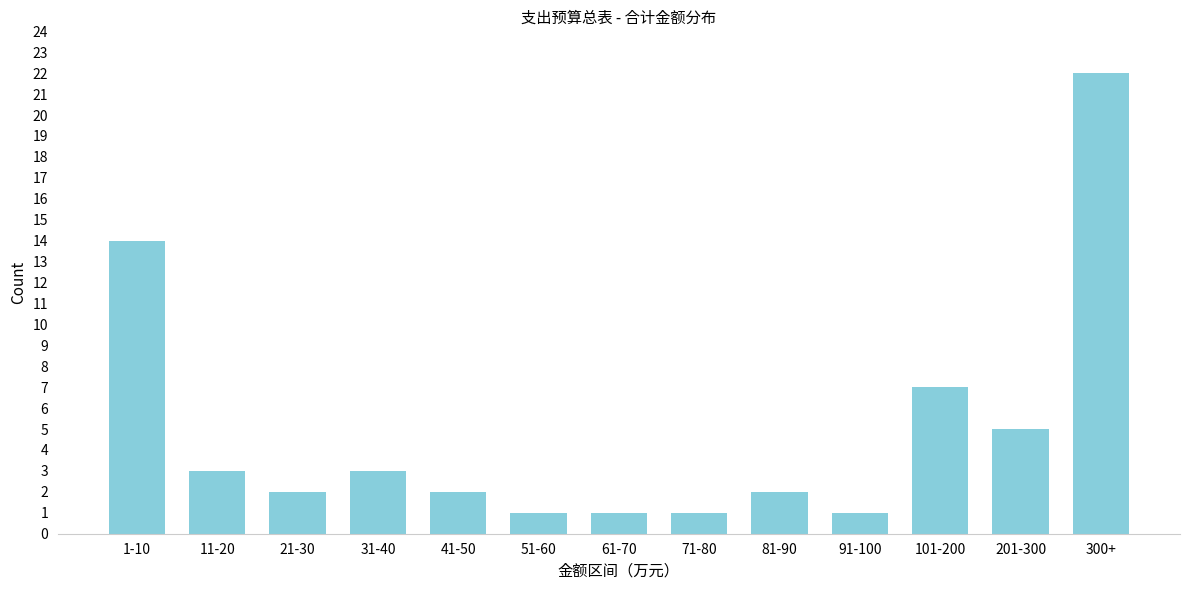

Reading left to right, transcribe all the data shown in this chart.

1-10=14	11-20=3	21-30=2	31-40=3	41-50=2	51-60=1	61-70=1	71-80=1	81-90=2	91-100=1	101-200=7	201-300=5	300+=22